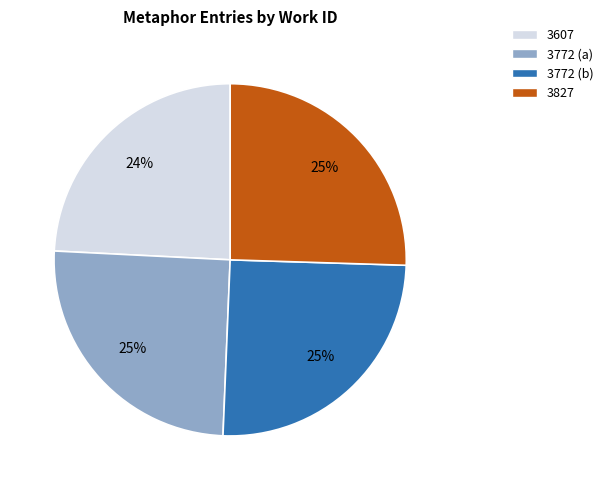

Count the number of slices in the pie.

4